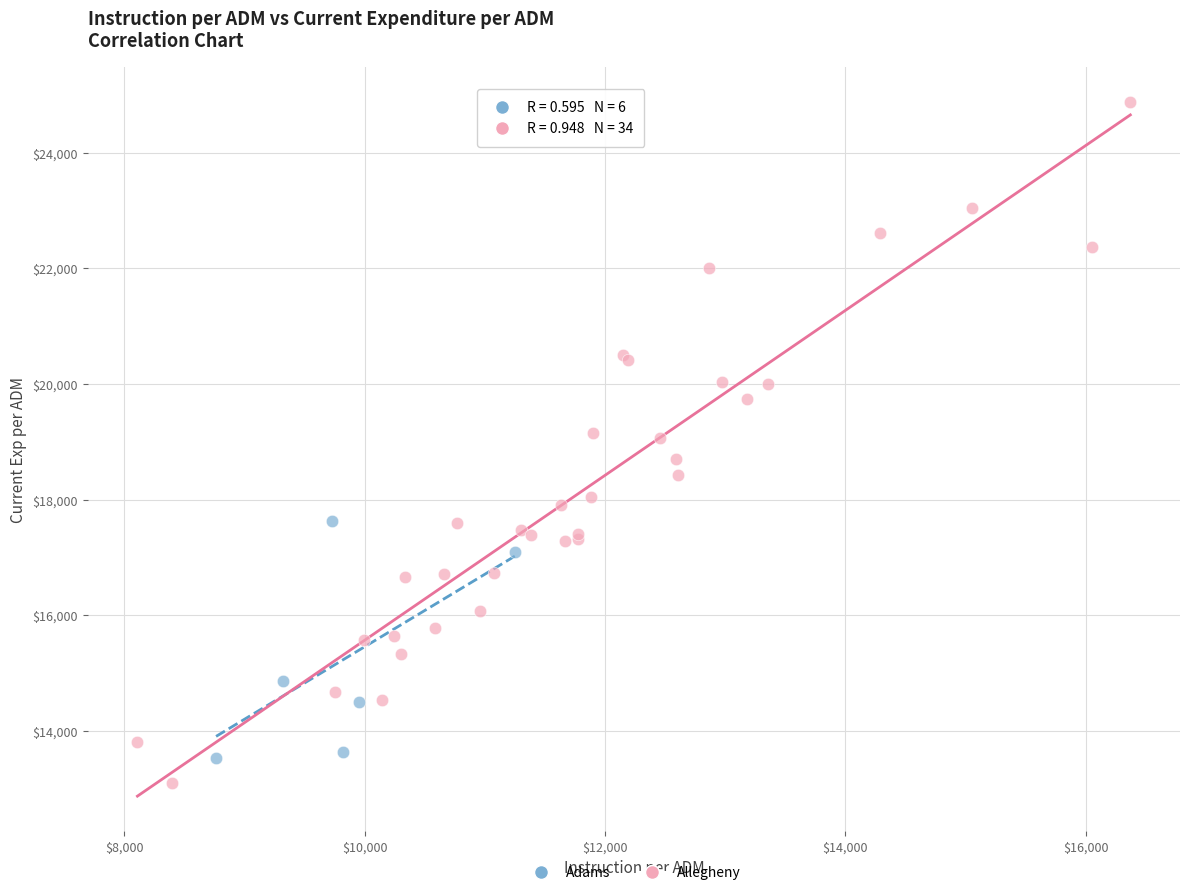

Which series has the widest spread of Y values?

Allegheny